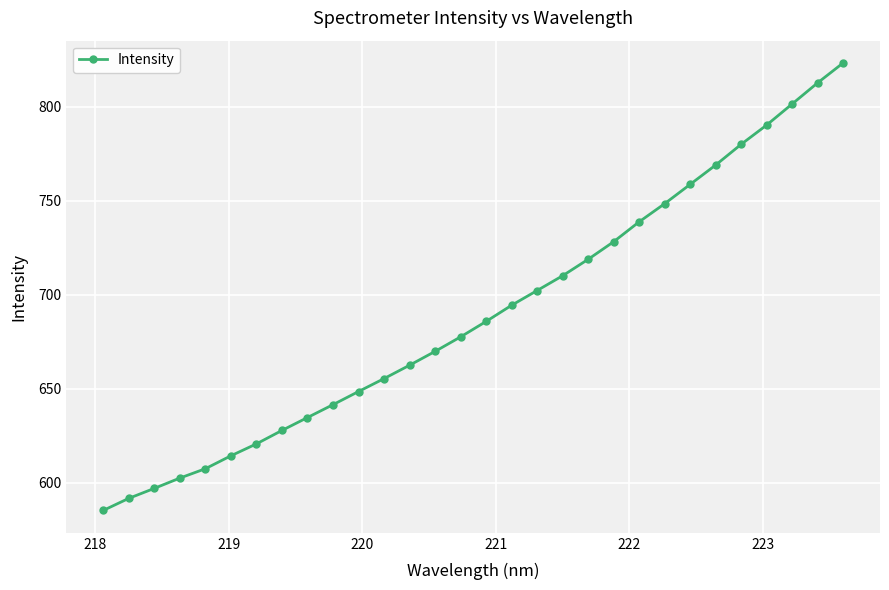

What is the greatest value displayed?

823.4